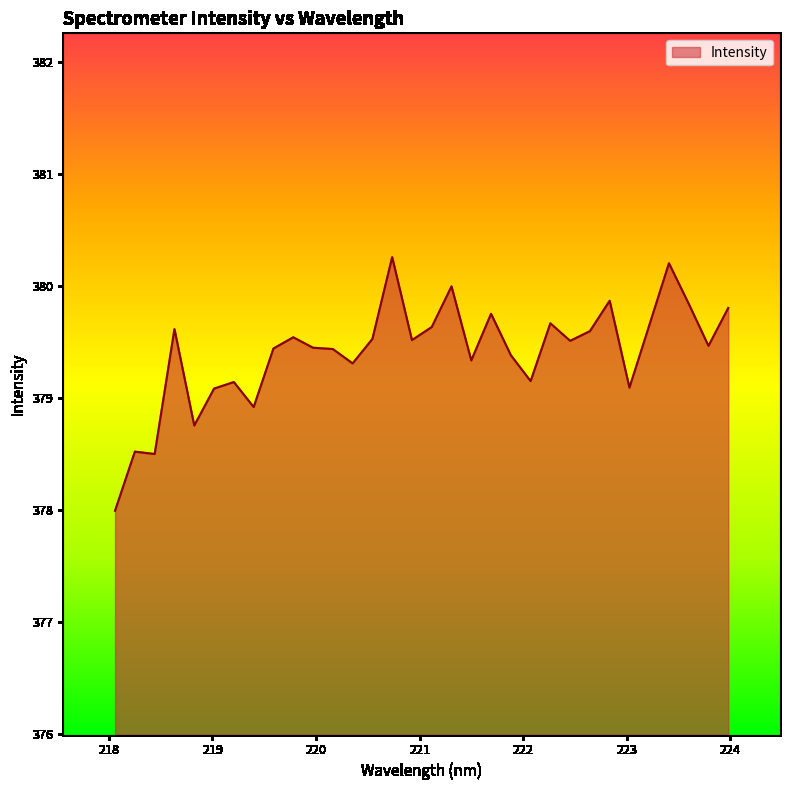

What is the smallest value displayed?

378.0